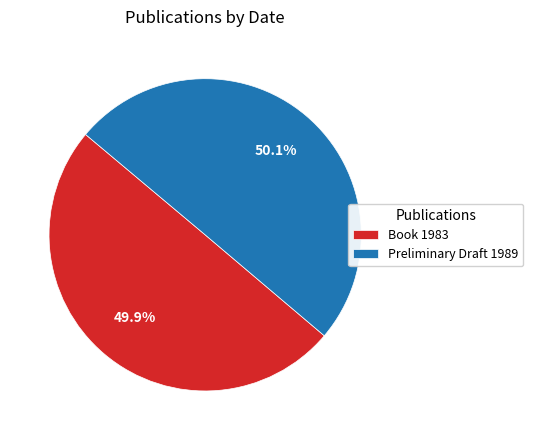

What is the ratio of the value at Book 1983 to the value at Preliminary Draft 1989?

1.0